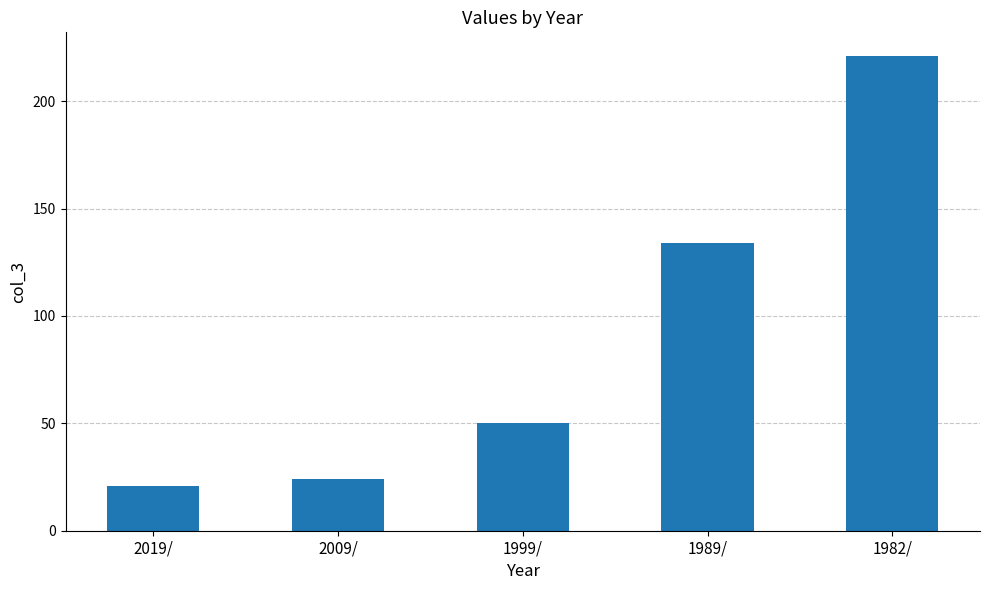

What is the label of the 5th bar from the left?

1982/